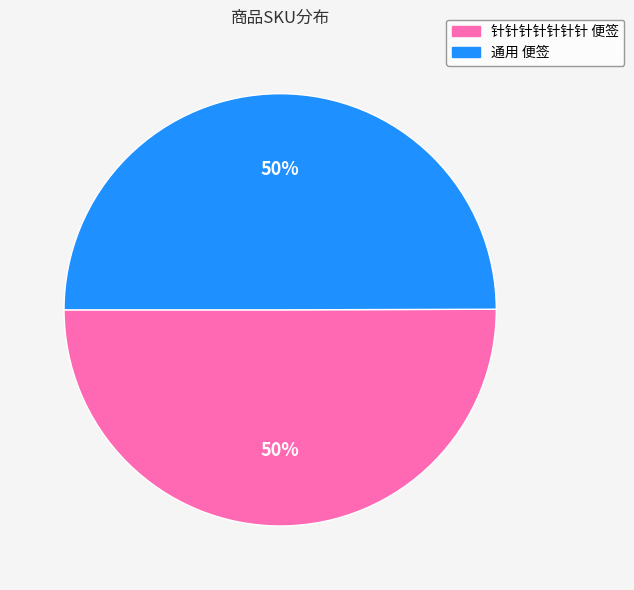

How many slices are in this pie chart?

2